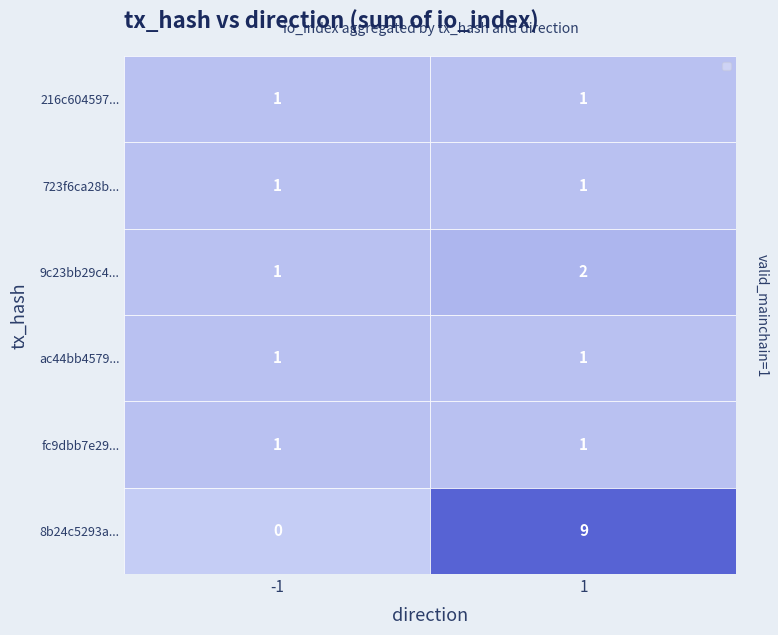

Which series has the largest total across all categories?

8b24c5293a...